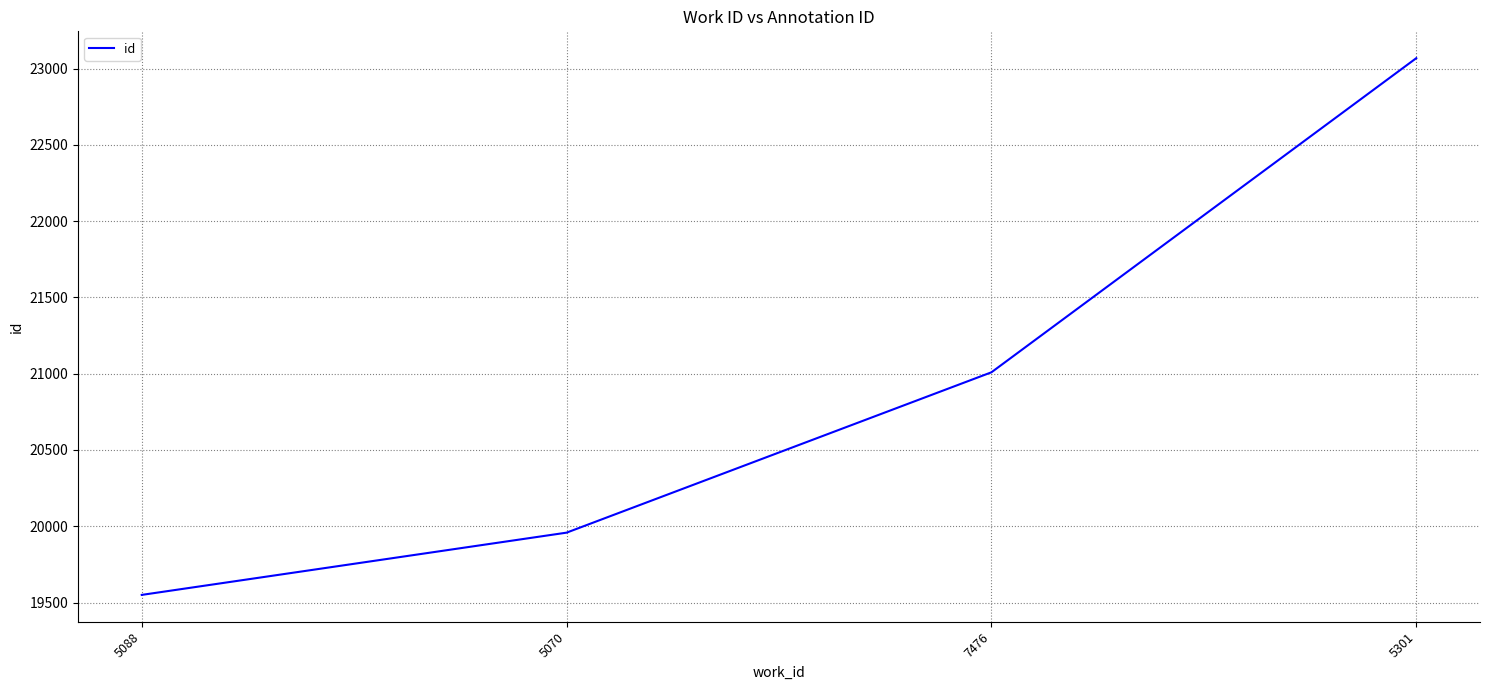

Reading left to right, transcribe all the data shown in this chart.

5088=19550	5070=19958	7476=21009	5301=23068